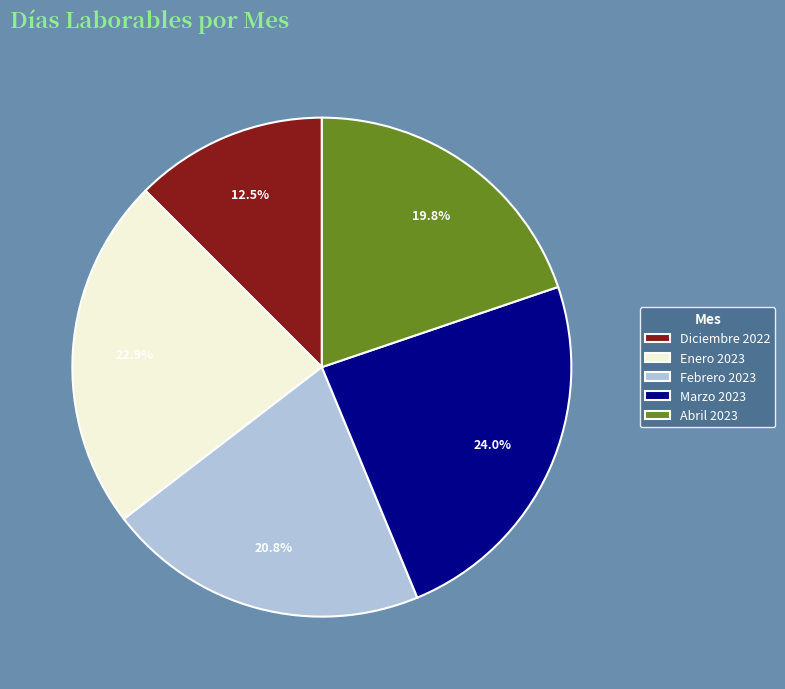

What is the smallest slice in the pie chart?

Diciembre 2022